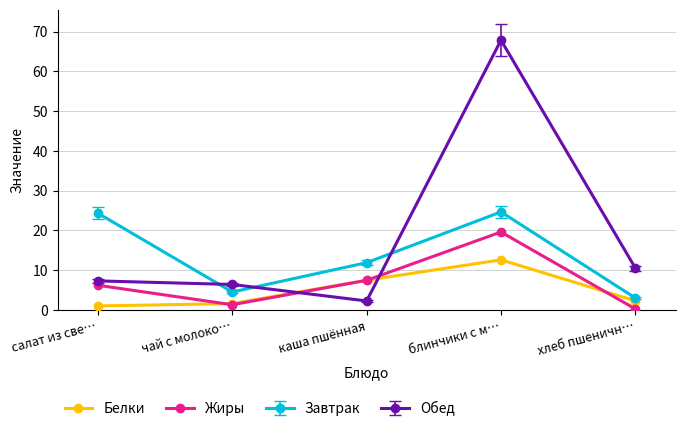

What is the average value of the Жиры series?

7.0